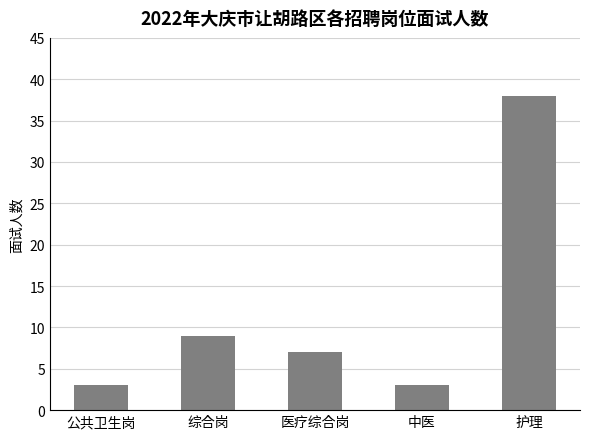

Which category has the highest value across all series?

护理